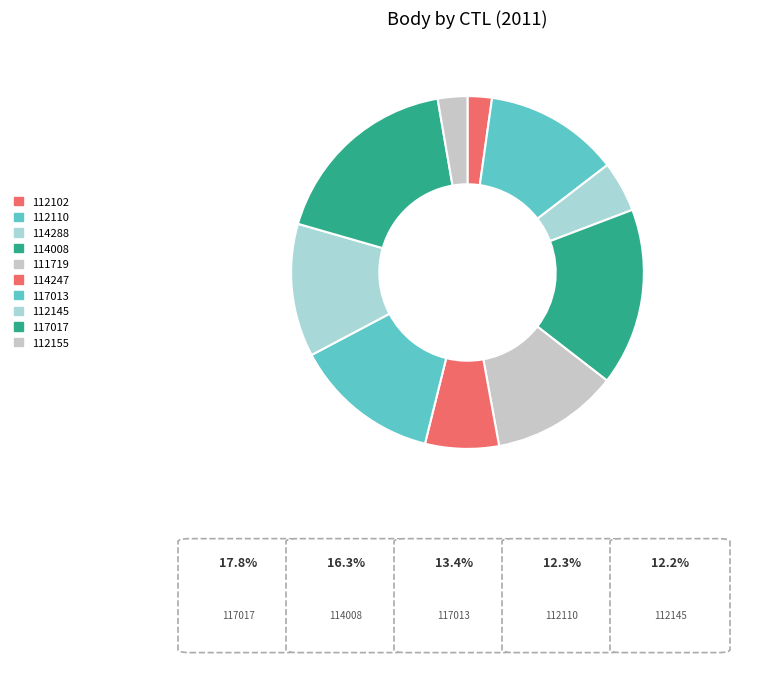

Rank the categories by value from highest to lowest.

117017, 114008, 117013, 112110, 112145, 111719, 114247, 114288, 112155, 112102